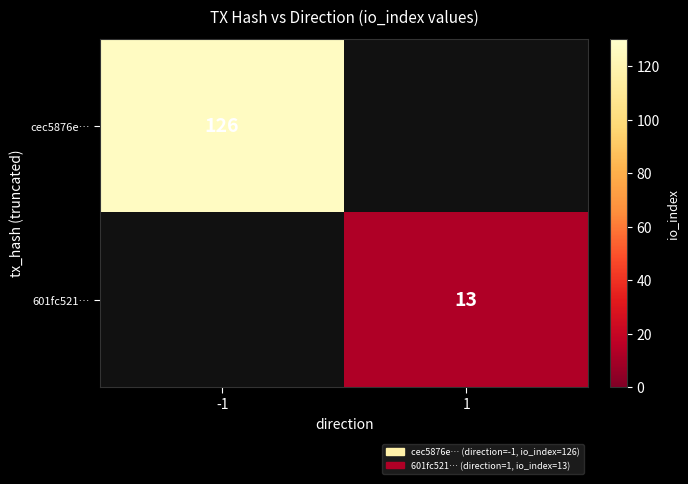

True or false: cec5876e… has a value of 126 at -1.

True